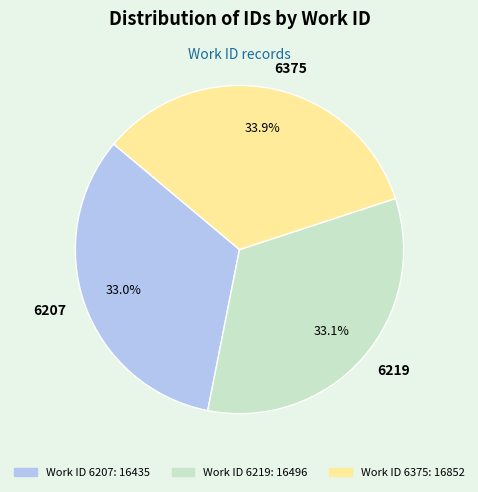

To the nearest percent, what portion does 6219 represent?

33%